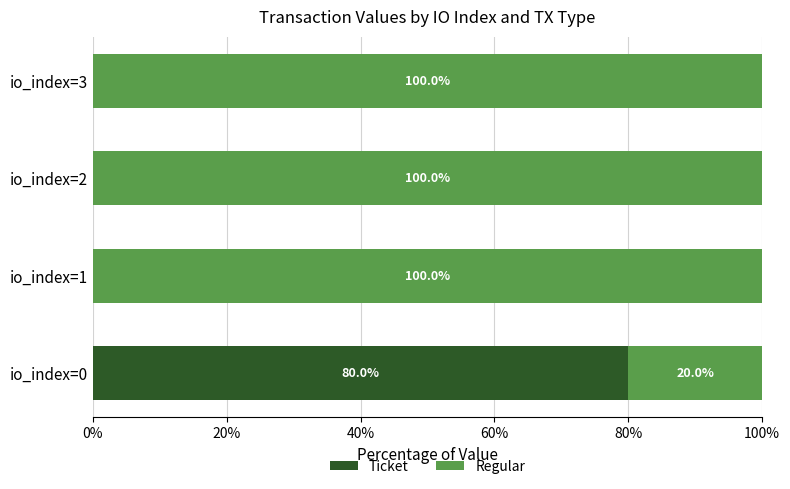

What is the sum of all Ticket values?

80